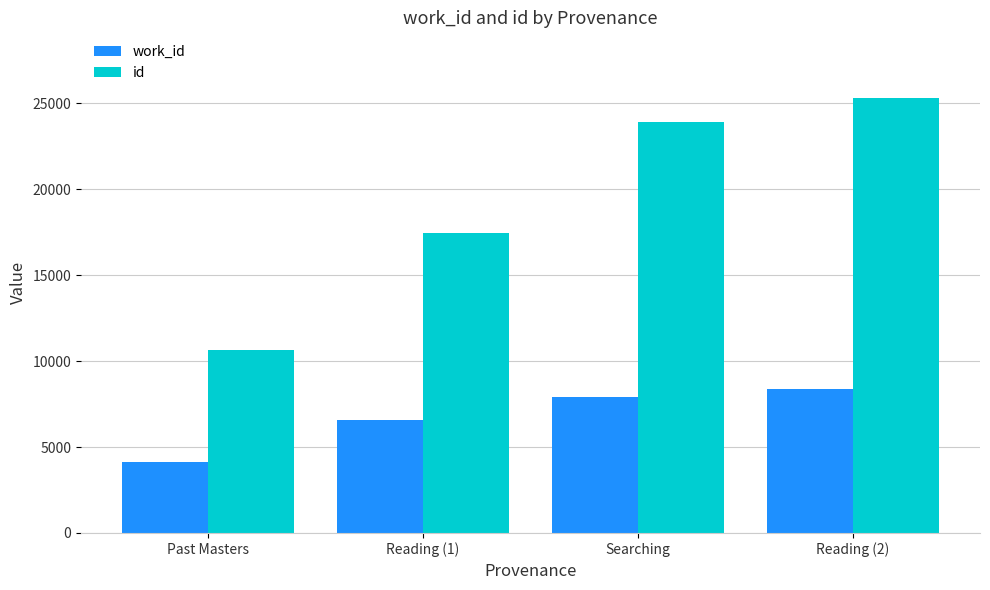

Rank the categories by id value from highest to lowest.

Reading (2), Searching, Reading (1), Past Masters